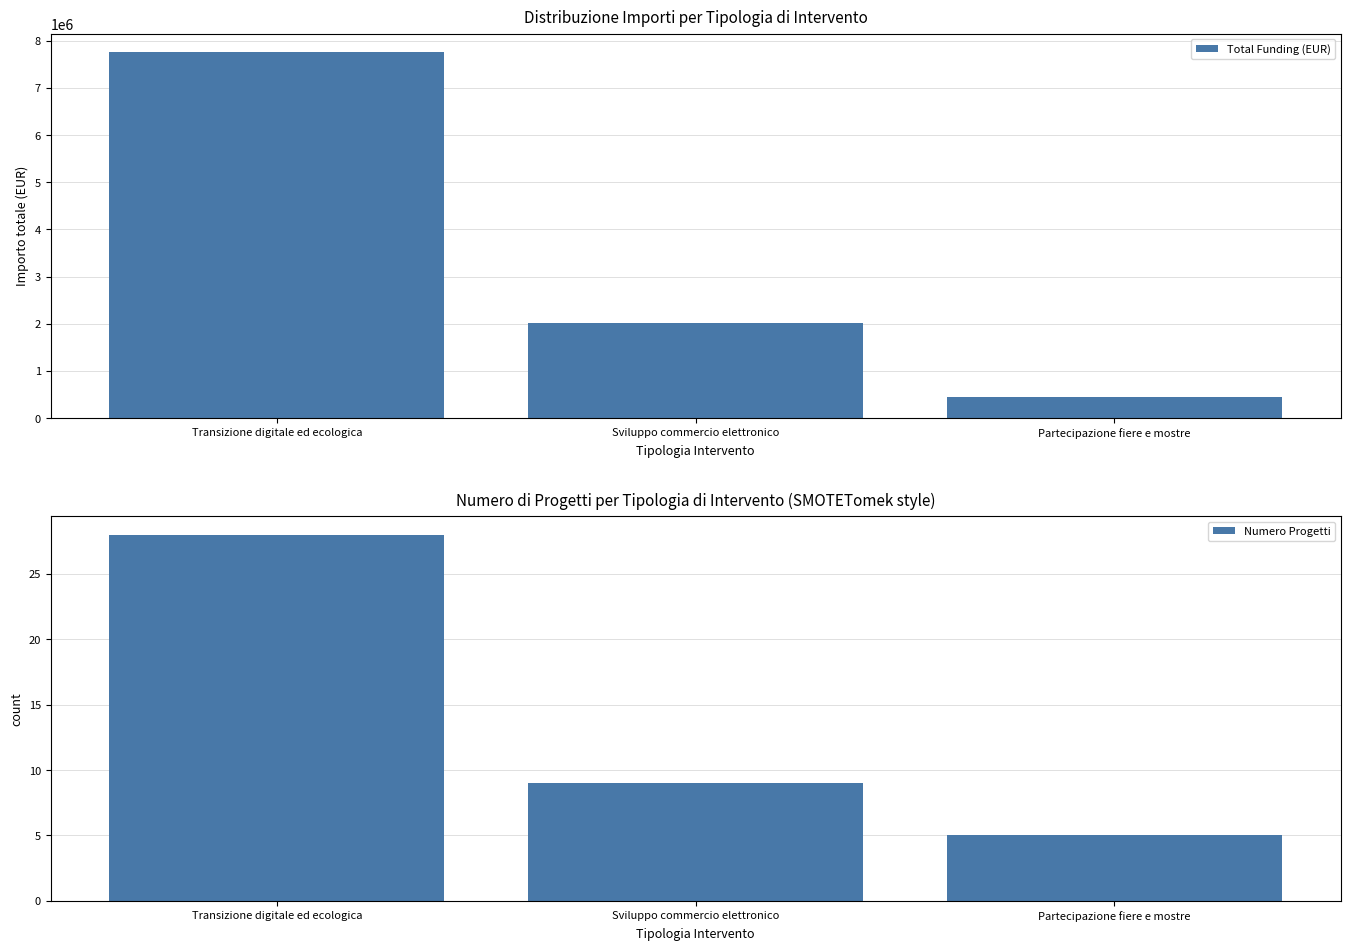

What position from the left is Sviluppo commercio elettronico?

2